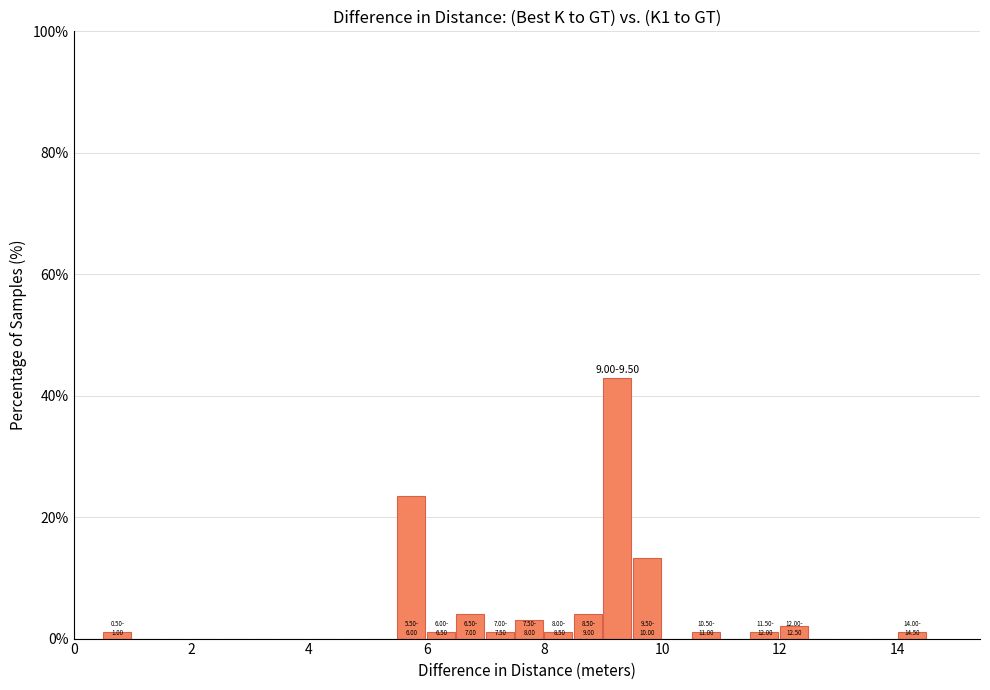

Around what value on the x-axis is the tallest bar? Give the approximate position of its centre, as read against the axis.

9.2